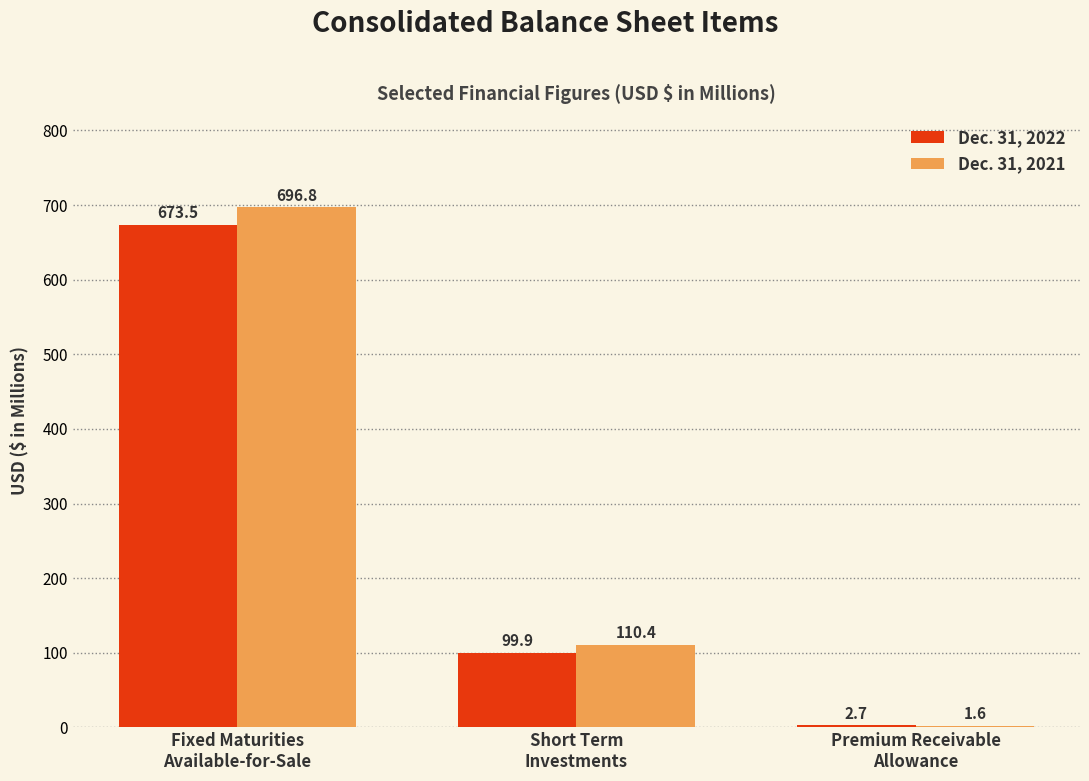

What is the maximum value for Dec. 31, 2022?

673.5